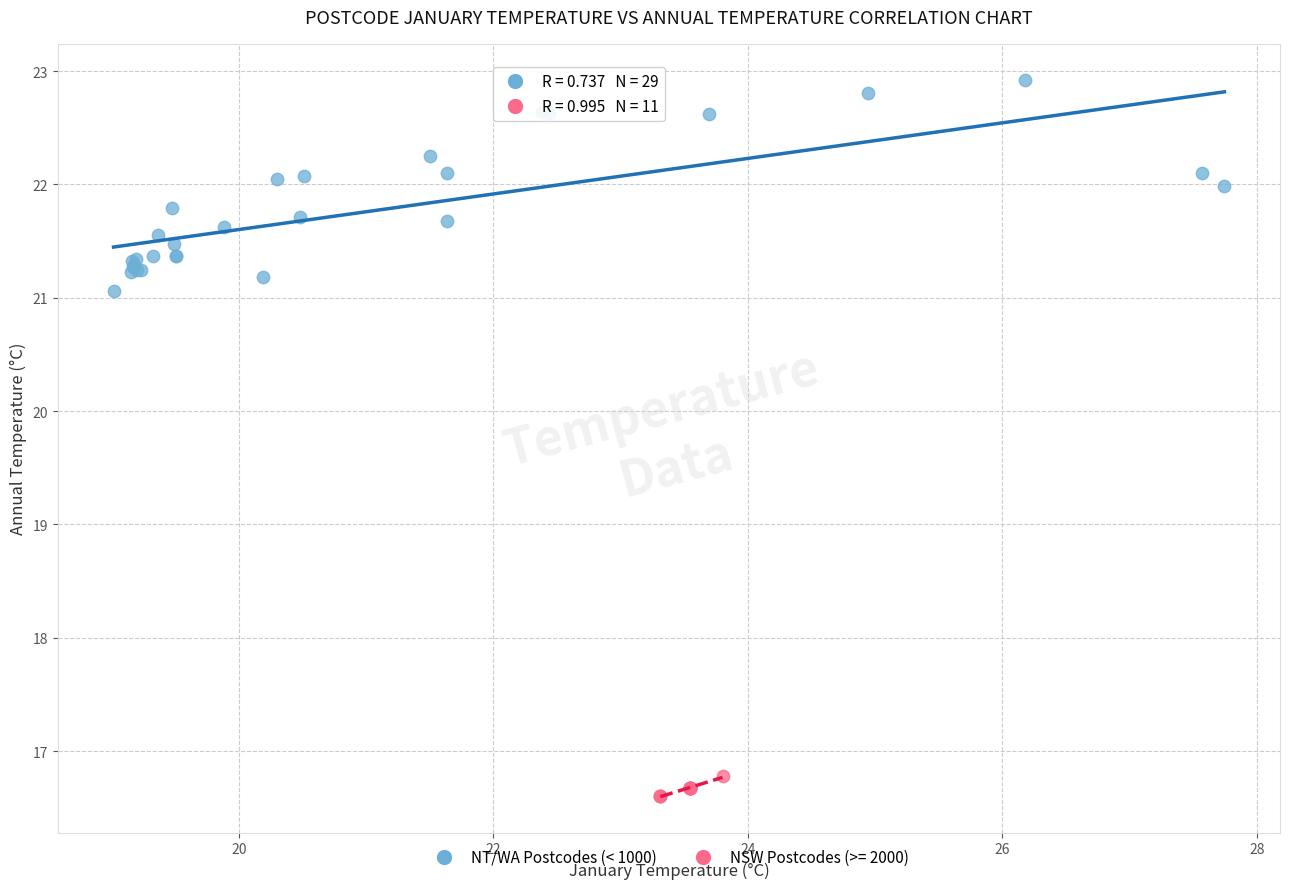

Which series contains the highest Y value?

NT/WA Postcodes (< 1000)